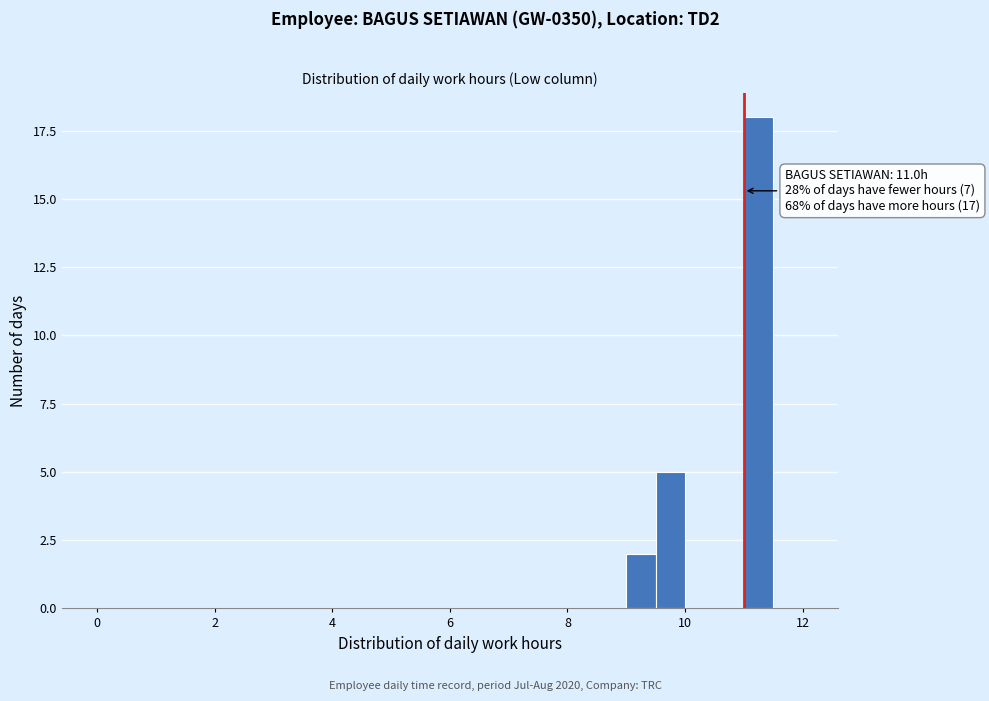

Read against the x-axis, roughly where is the centre of the tallest bar?

11.2